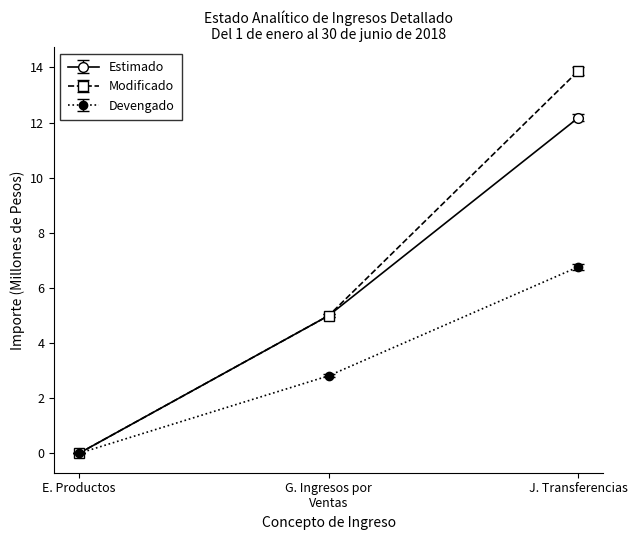

Which category has the lowest value in the Devengado series?

E. Productos